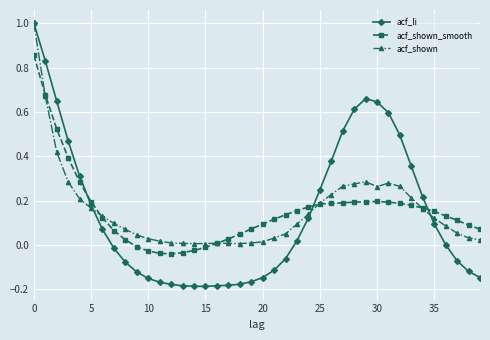

What is the highest value of the acf_shown series?

1.0